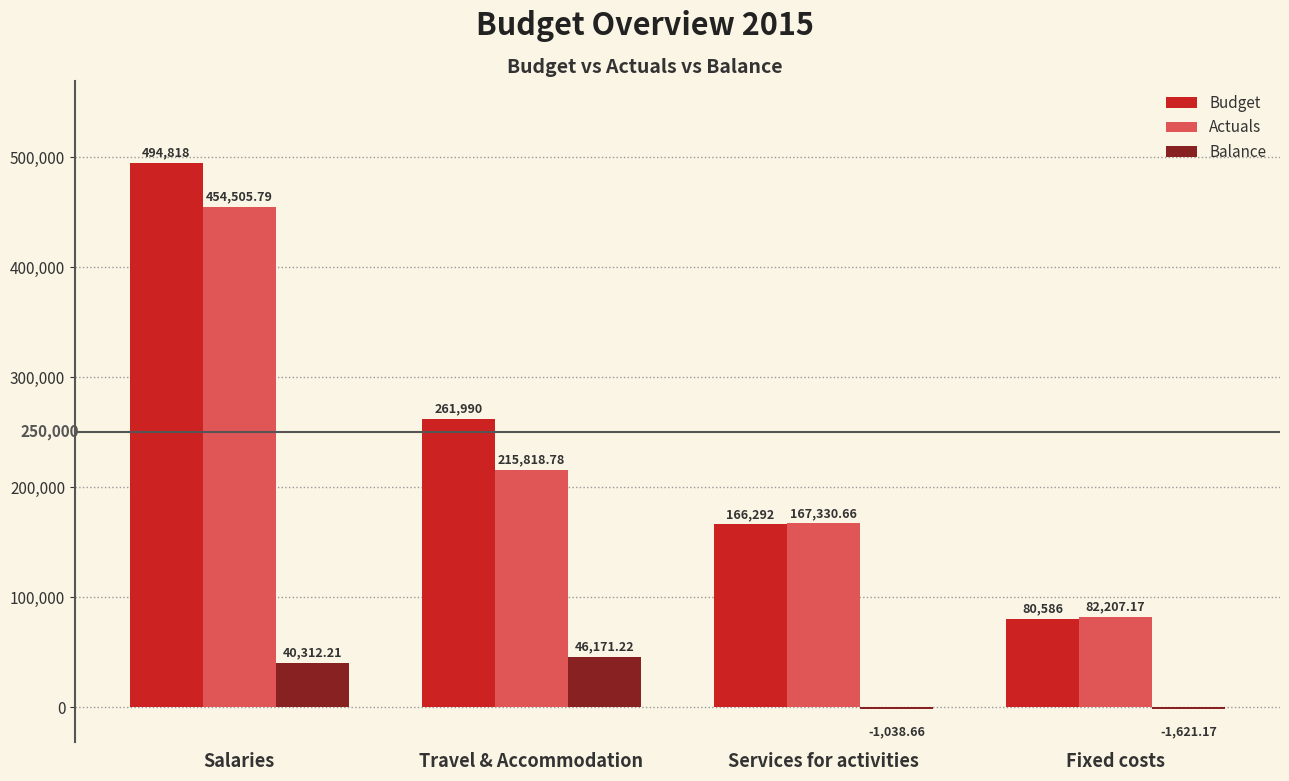

What is the approximate value of Budget at Fixed costs?

80586.0